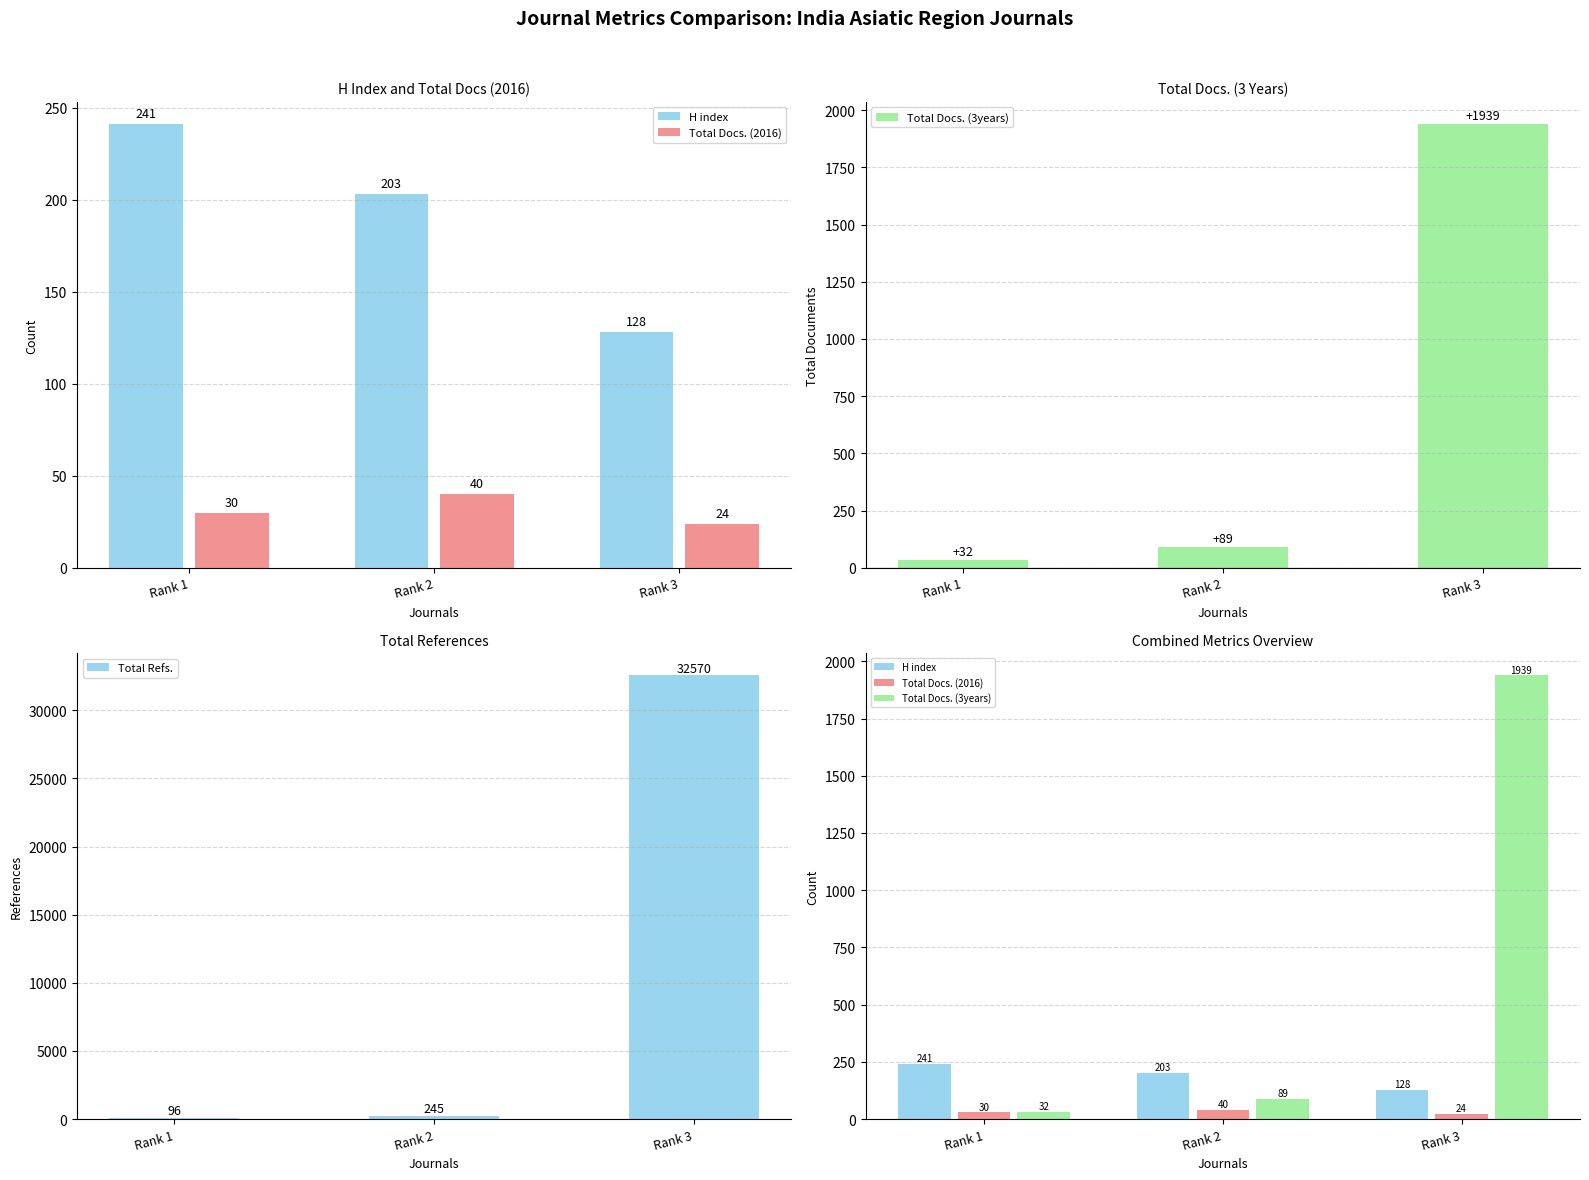

What value does the H index series have at Rank 1?

241